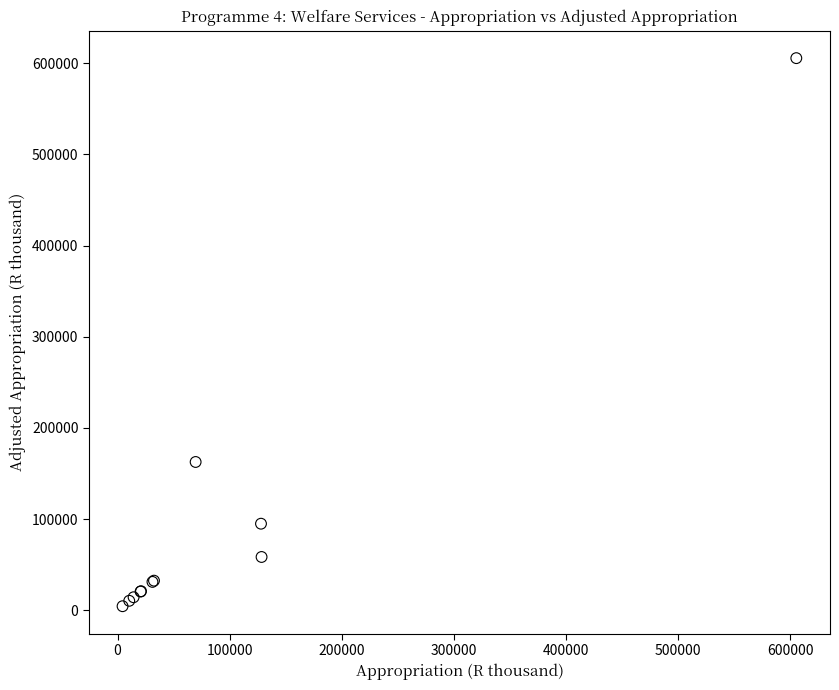

What Y value in the scatter plot is closest to 304992?

162643